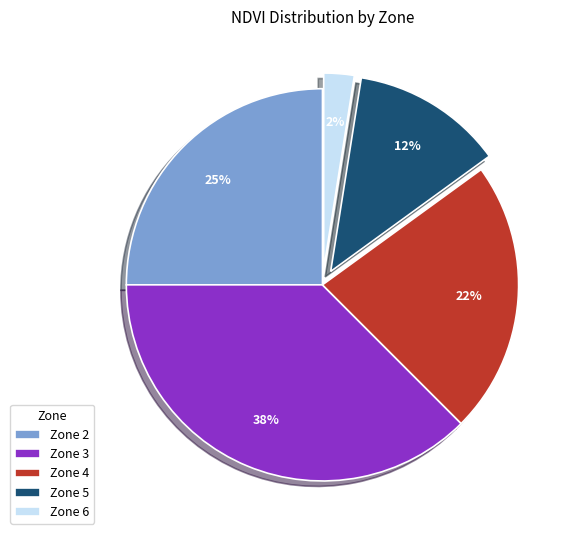

What is the smallest slice in the pie chart?

Zone 6